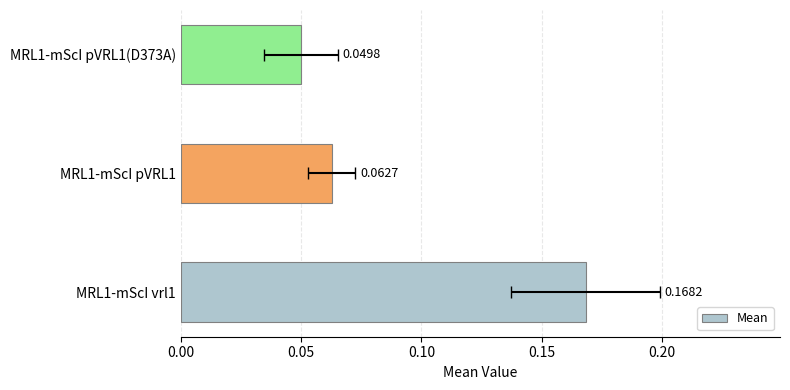

Does the chart contain any negative values?

No